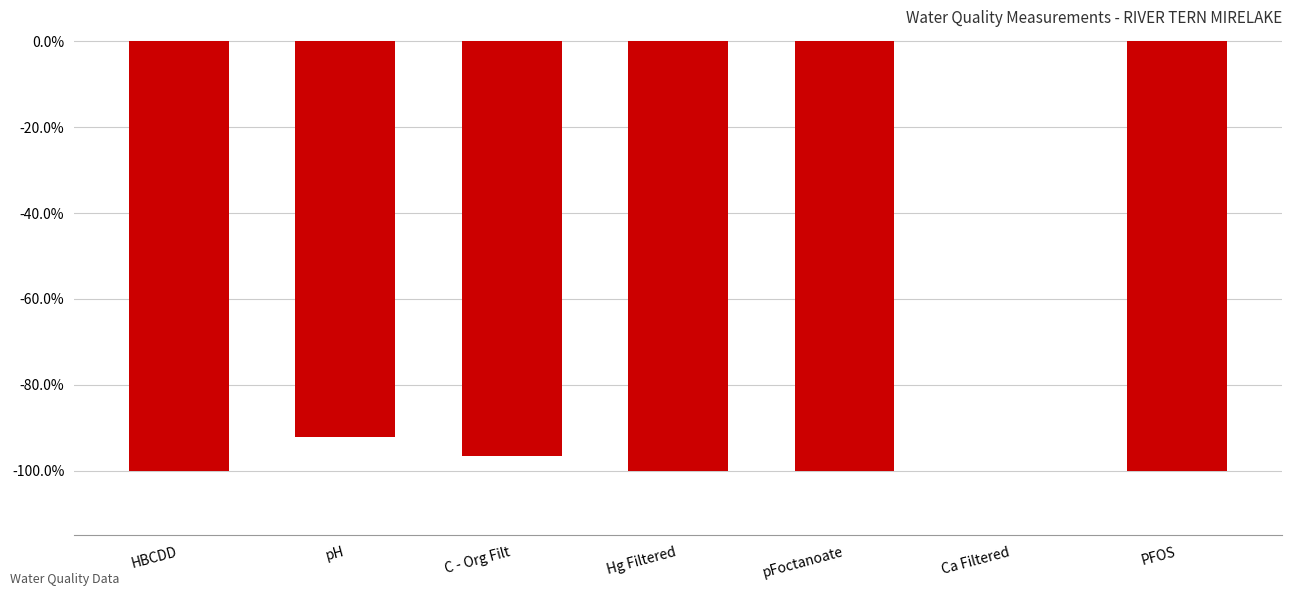

Reading right to left, list all the values displayed in this chart.

-1.0	0.0	-1.0	-1.0	-1.0	-0.9	-1.0